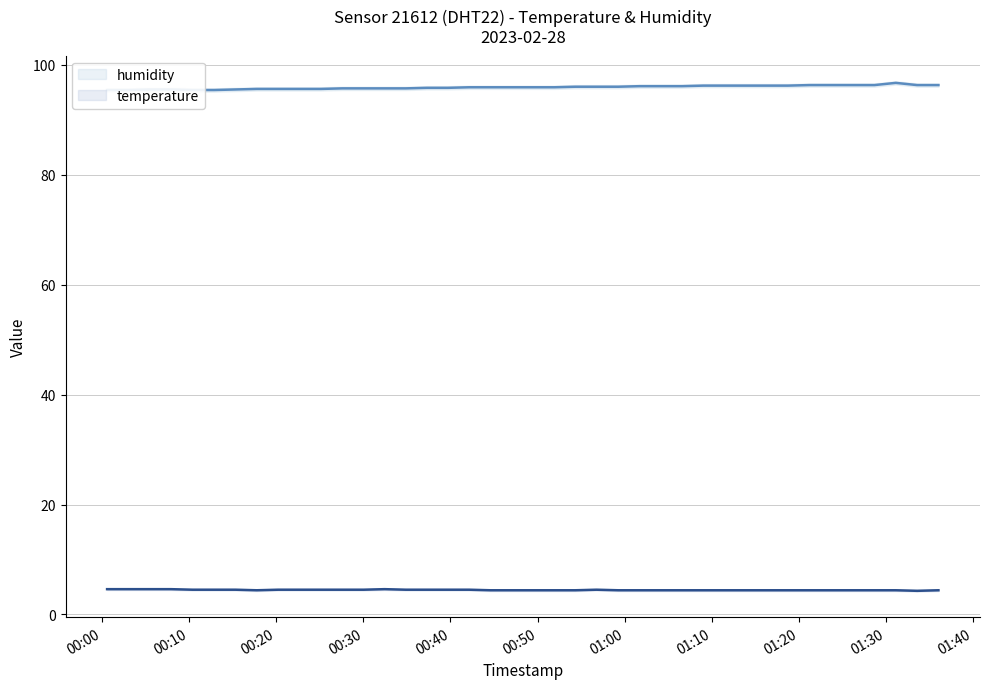

Rank the series by their average value, from lowest to highest.

temperature, humidity